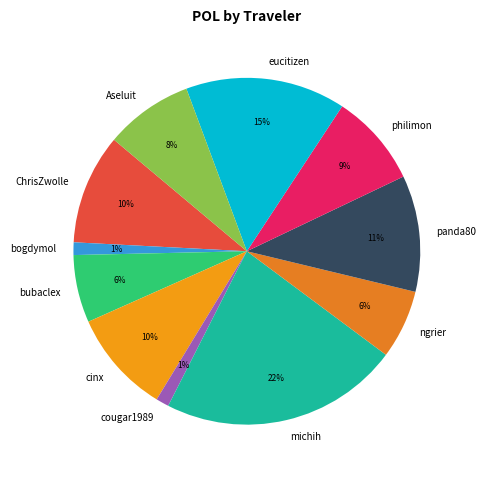

To the nearest percent, what percentage of the pie is bogdymol?

1%